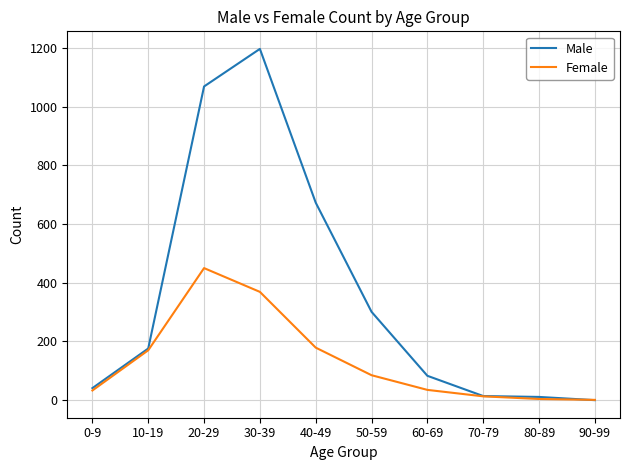

Which series has the largest total across all categories?

Male